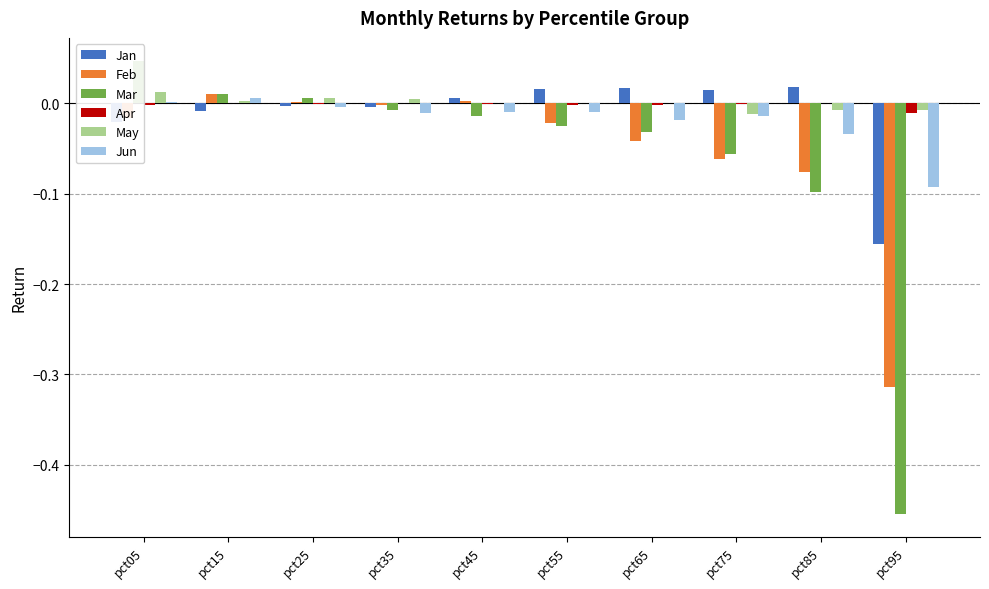

How many positive values does the May series have?

7